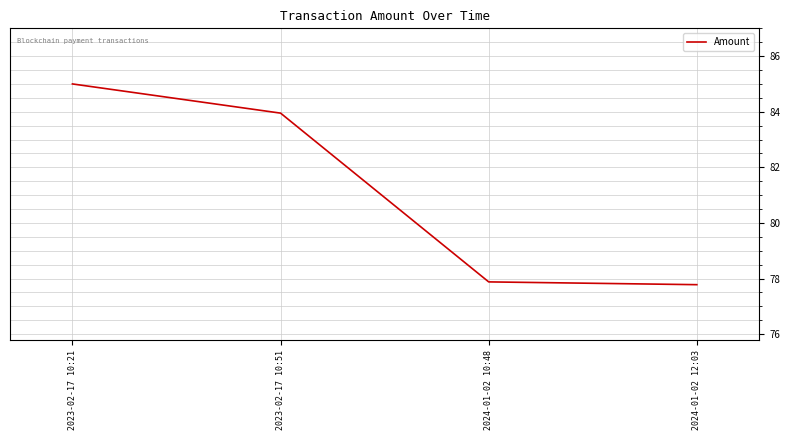

What position from the left is 2024-01-02 12:03?

4